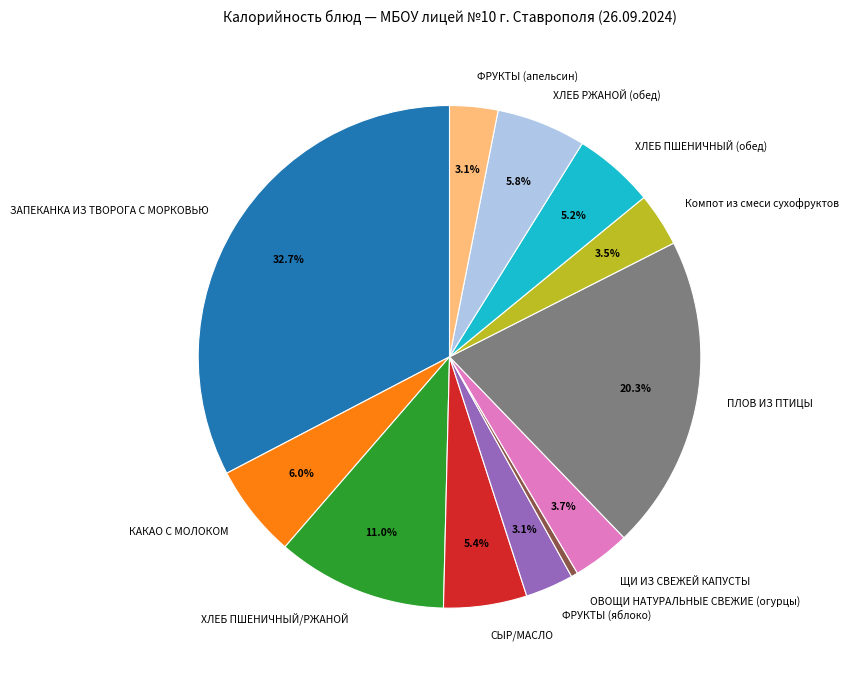

What is the largest slice in the pie chart?

ЗАПЕКАНКА ИЗ ТВОРОГА С МОРКОВЬЮ